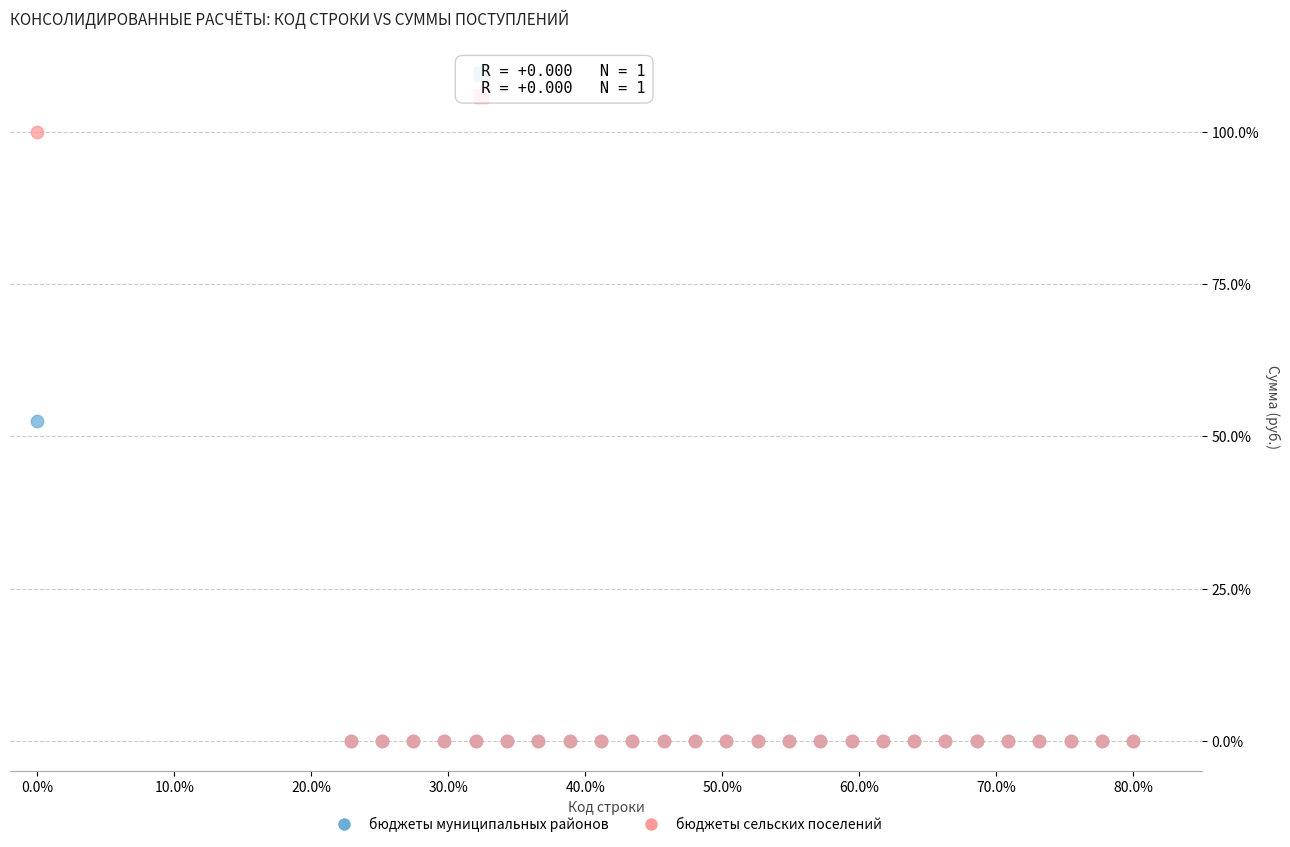

What are all the series names shown in the legend?

бюджеты муниципальных районов, бюджеты сельских поселений